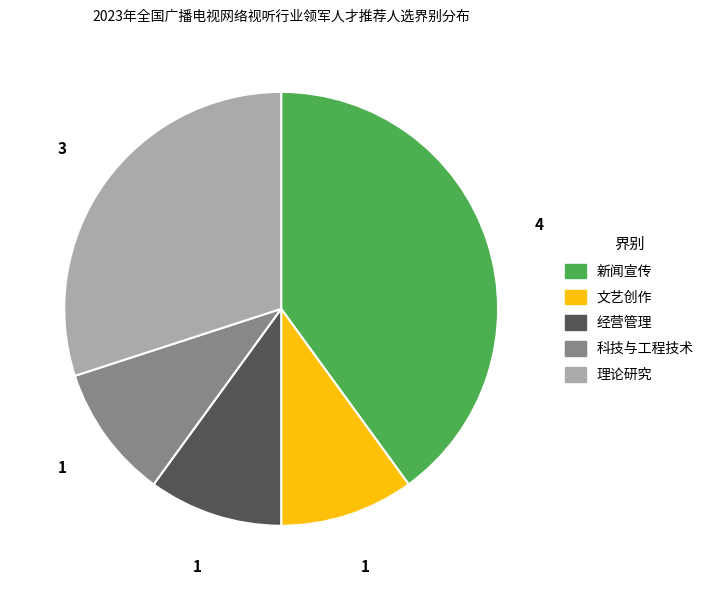

Does any single category account for the majority?

No